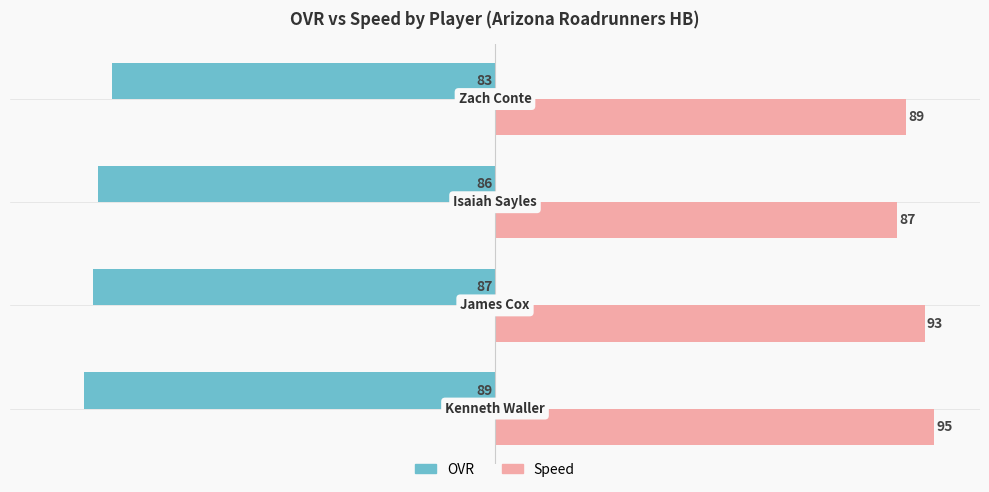

Which series has the largest range (max minus min)?

Speed